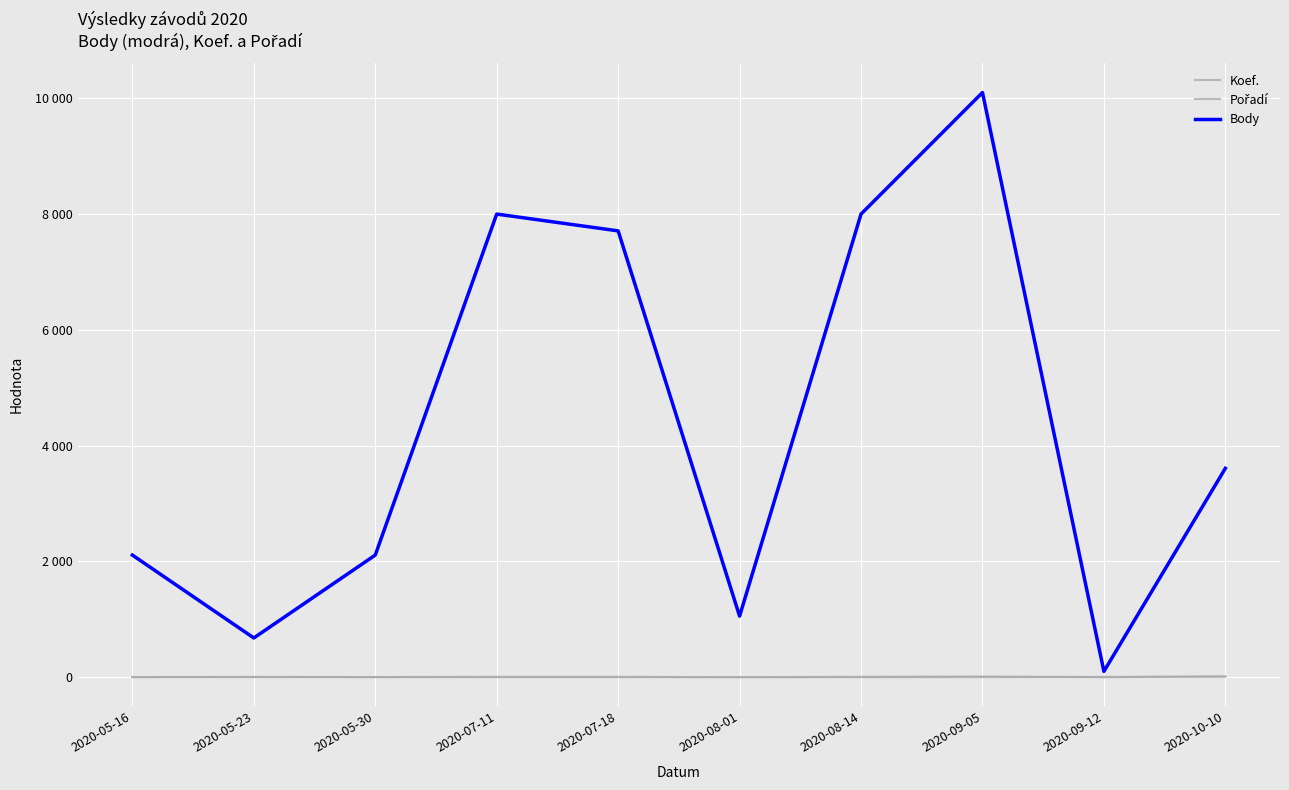

How many interior local peaks does the Pořadí series have?

1